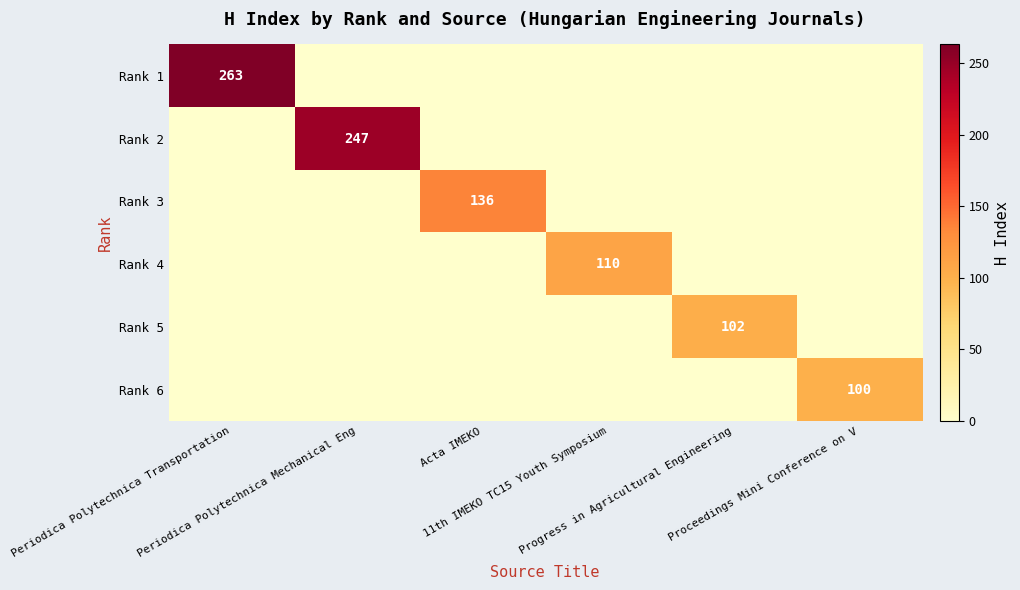

What is the difference between the highest and lowest values at Acta IMEKO?

136